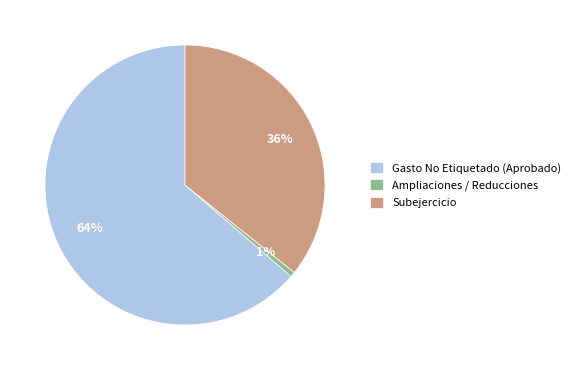

Count the number of slices in the pie.

3